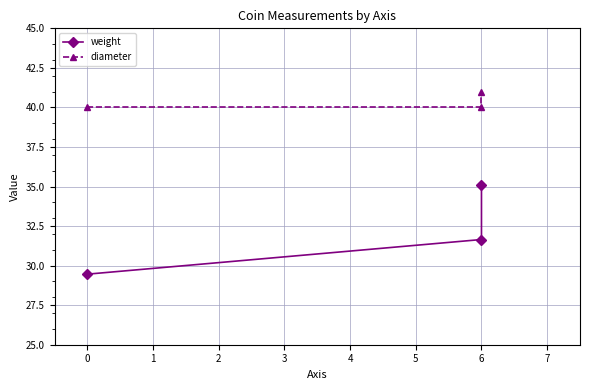

Is the value of weight at 6 greater than the value of diameter at 0?

No